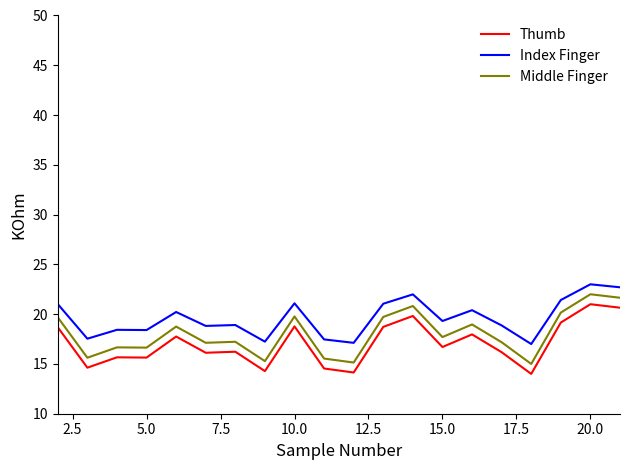

What is the maximum value for Thumb?

21.0